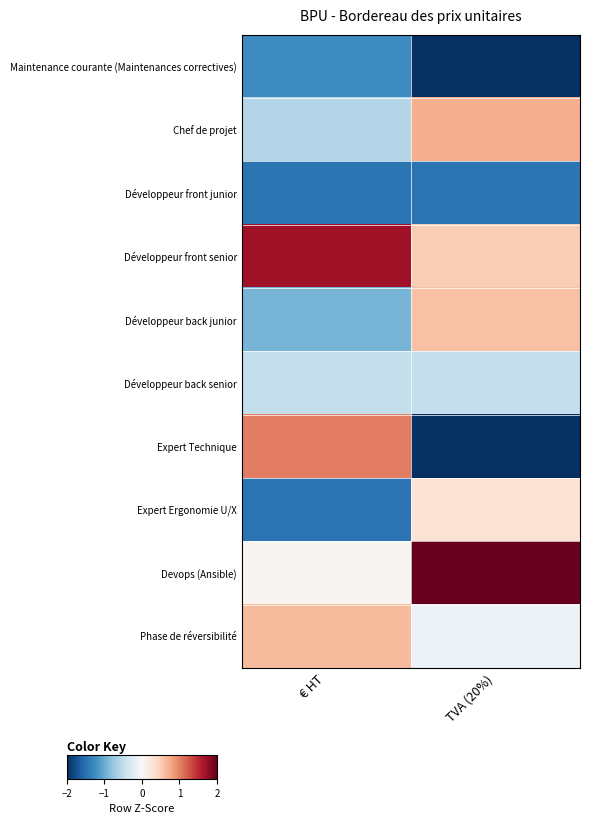

Which category has the highest value across all series?

TVA (20%)